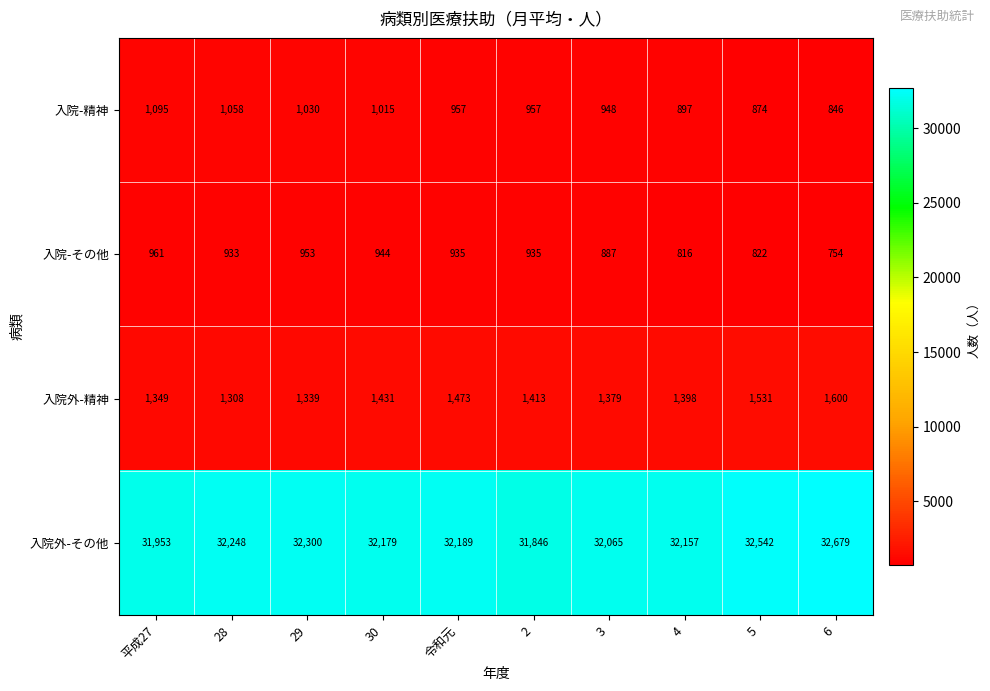

How many series are shown in this chart?

4